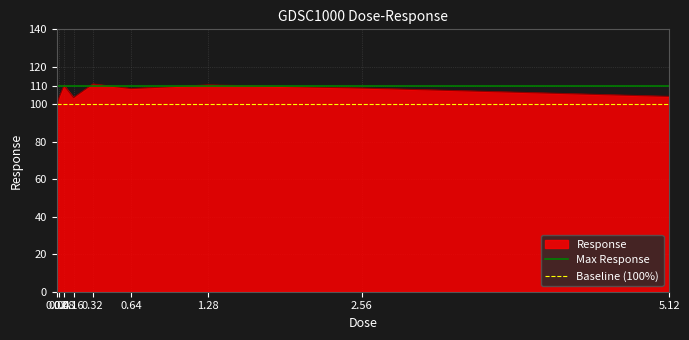

What is the maximum value for Response?

110.8